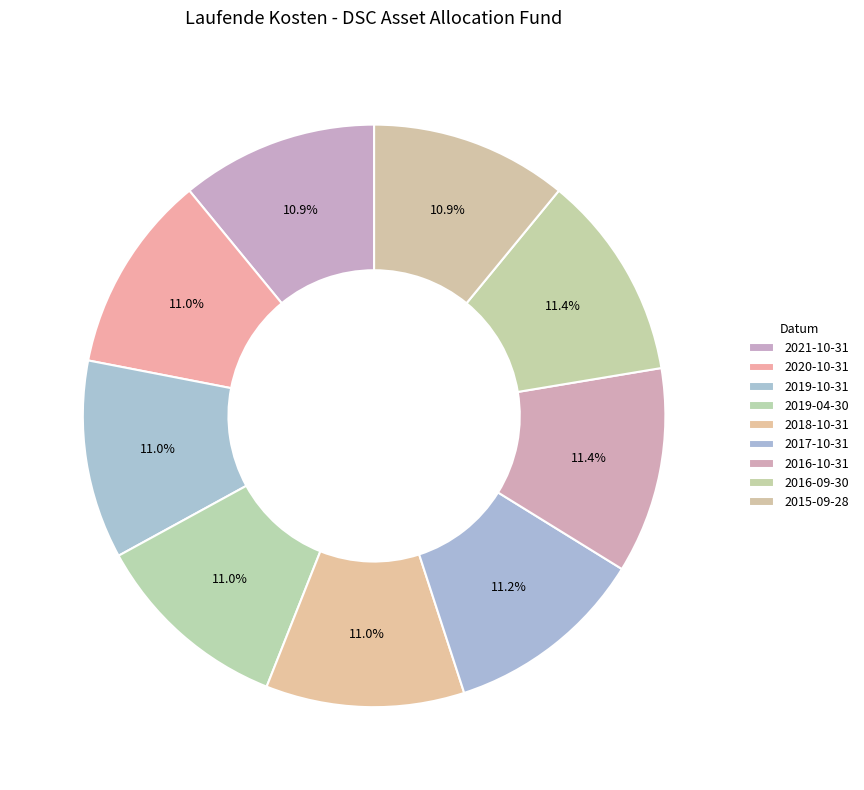

How many segments does this pie chart have?

9